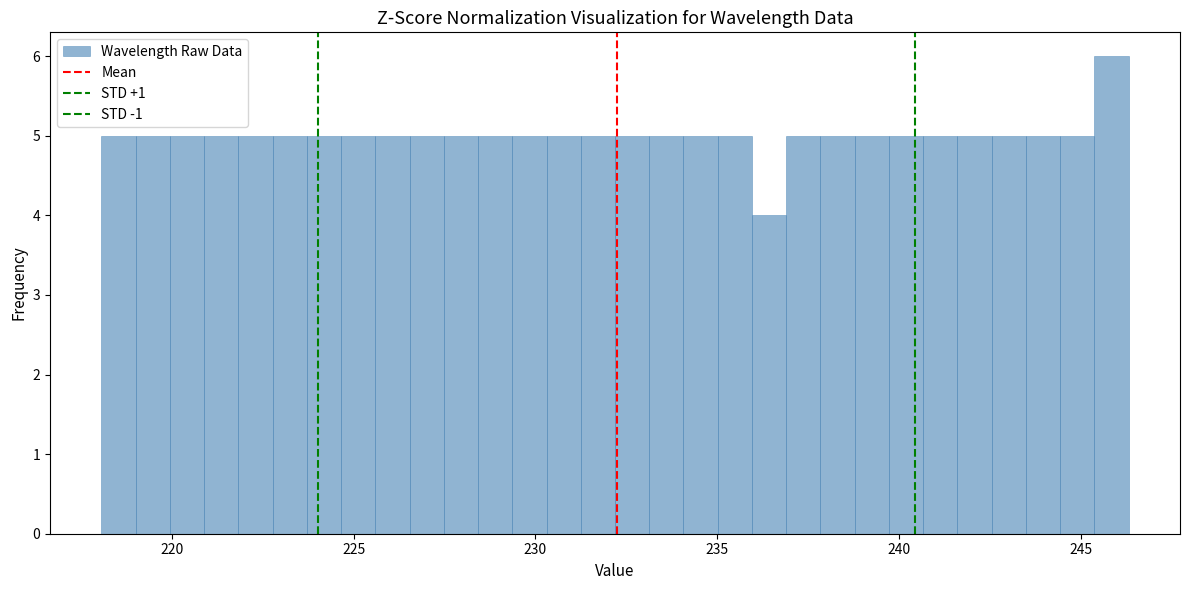

Read against the x-axis, roughly where is the centre of the tallest bar?

246.0